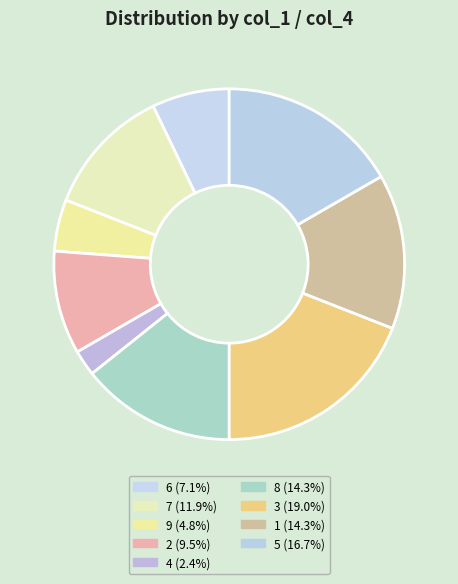

How many slices are in this pie chart?

9